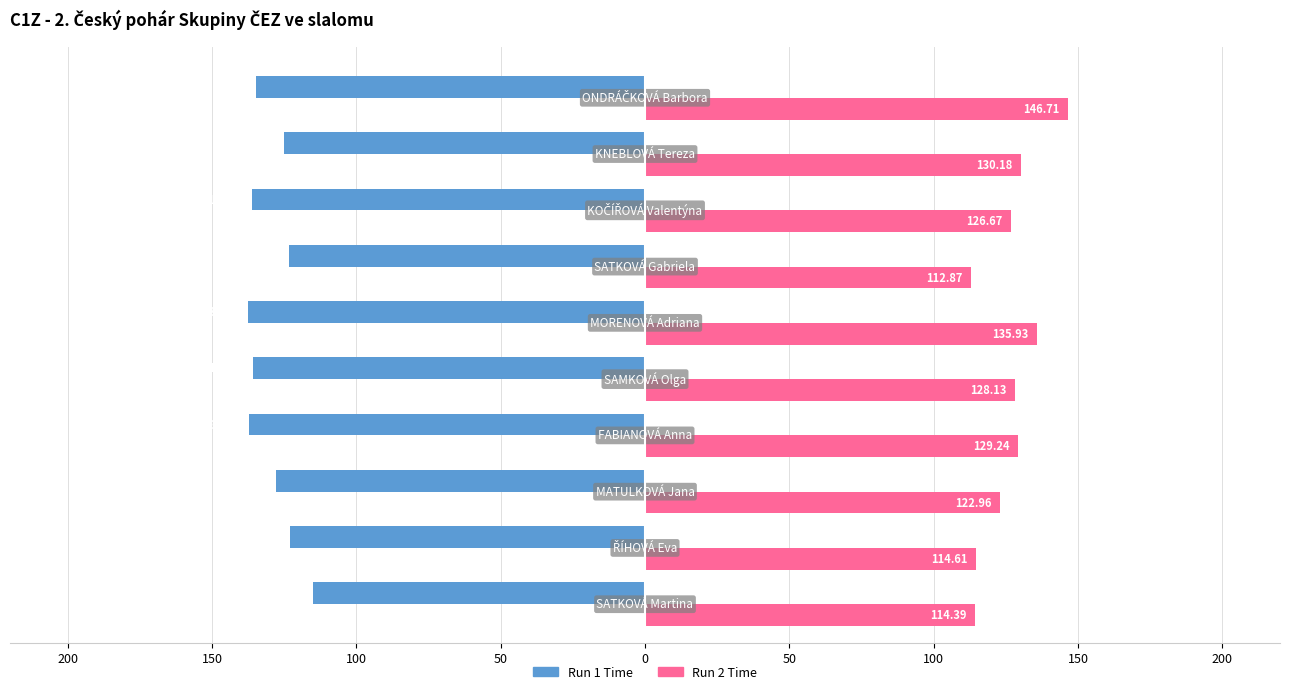

What are all the series names shown in the legend?

Run 1 Time, Run 2 Time